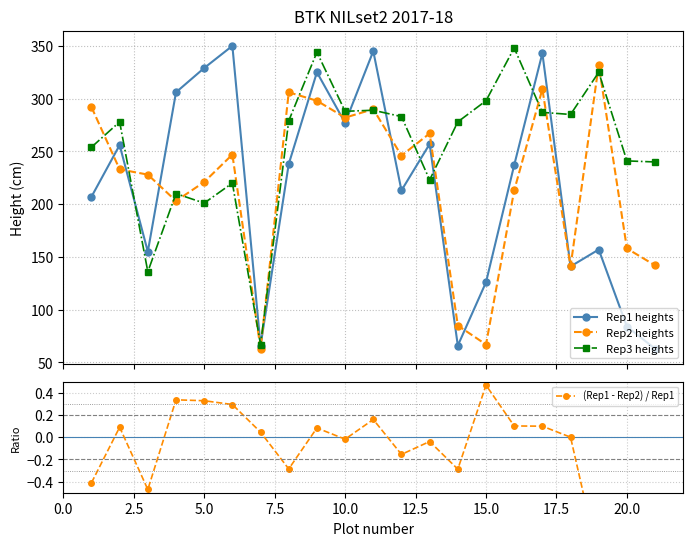

What is the maximum value for Rep1 heights?

350